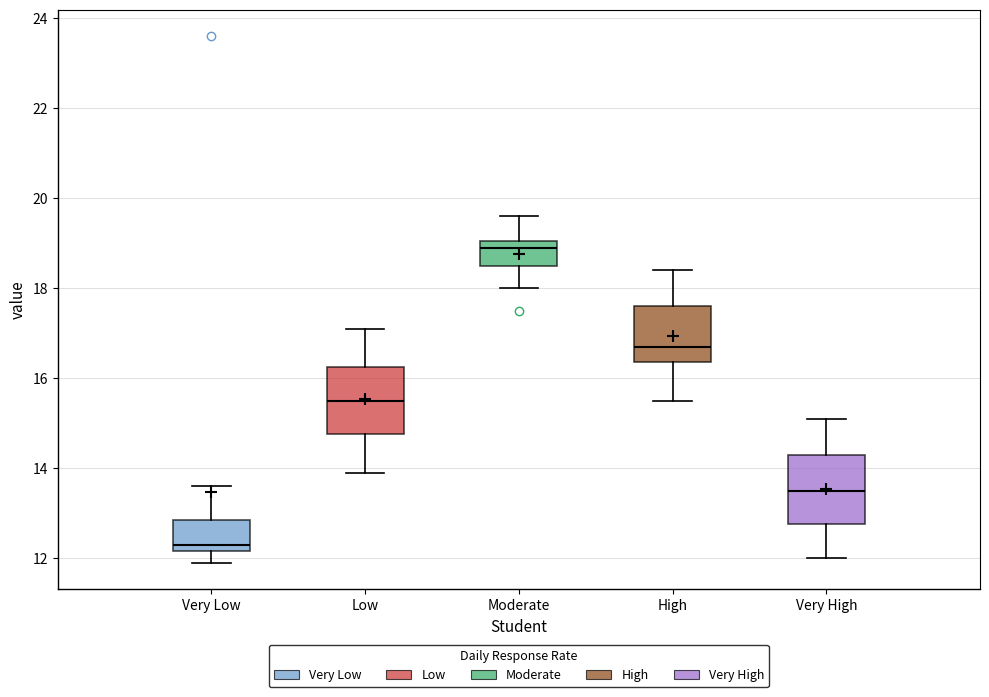

Reading left to right, transcribe this box plot: for each box, give where its median line is, the range the box spans, and where its two whiskers end, as read against the y-axis. The values are not printed on the chart, so give them approximately, as read against the axis.

Very Low: median 12.4, box 12.2 to 12.8, whiskers 12.0 to 13.6
Low: median 15.6, box 14.8 to 16.2, whiskers 14.0 to 17.2
Moderate: median 19.0 (just below the box's upper edge), box 18.6 to 19.0, whiskers 18.0 to 19.6
High: median 16.8, box 16.4 to 17.6, whiskers 15.6 to 18.4
Very High: median 13.6, box 12.8 to 14.4, whiskers 12.0 to 15.2